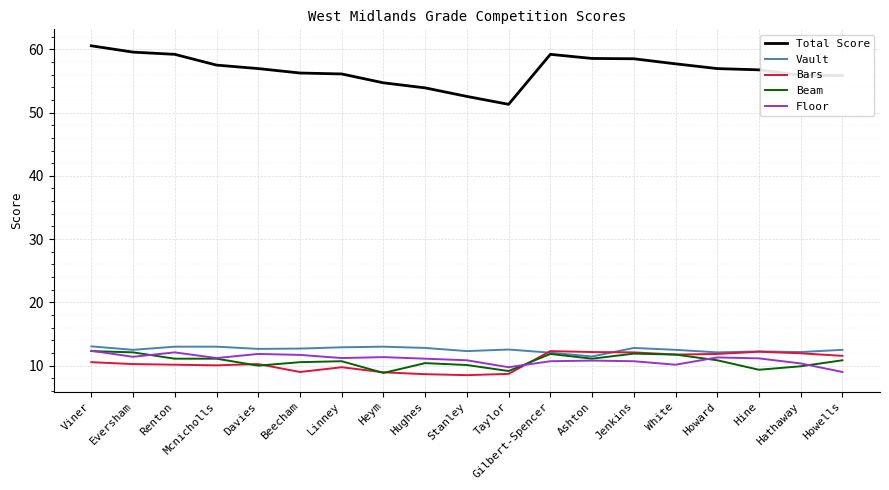

Is the value of Total Score at Renton greater than the value of Bars at Jenkins?

Yes